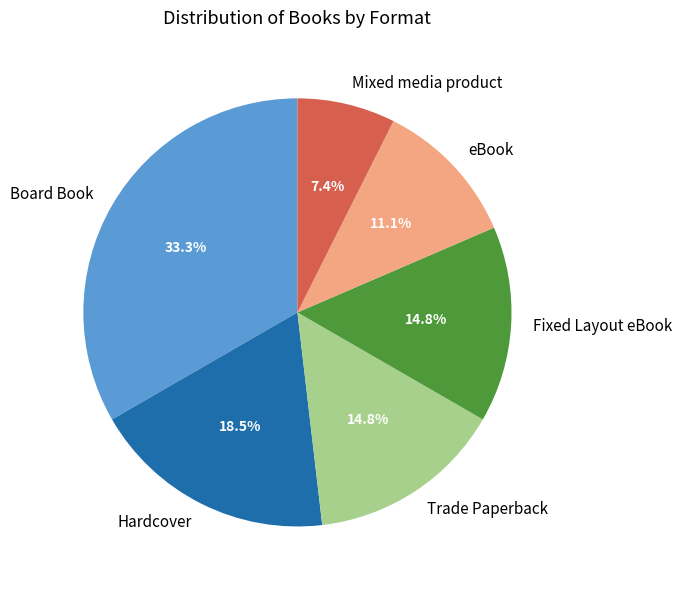

Is there a majority slice in this chart?

No